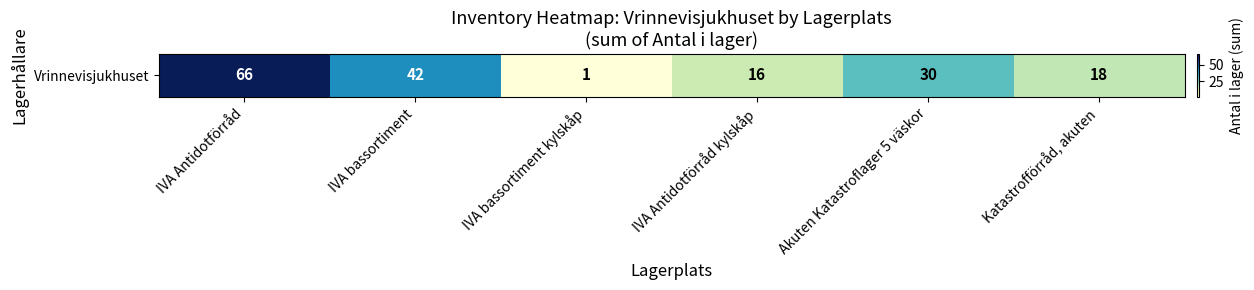

Reading right to left, what are all the values shown in this chart?

Katastrofförråd, akuten=18	Akuten Katastroflager 5 väskor=30	IVA Antidotförråd kylskåp=16	IVA bassortiment kylskåp=1	IVA bassortiment=42	IVA Antidotförråd=66